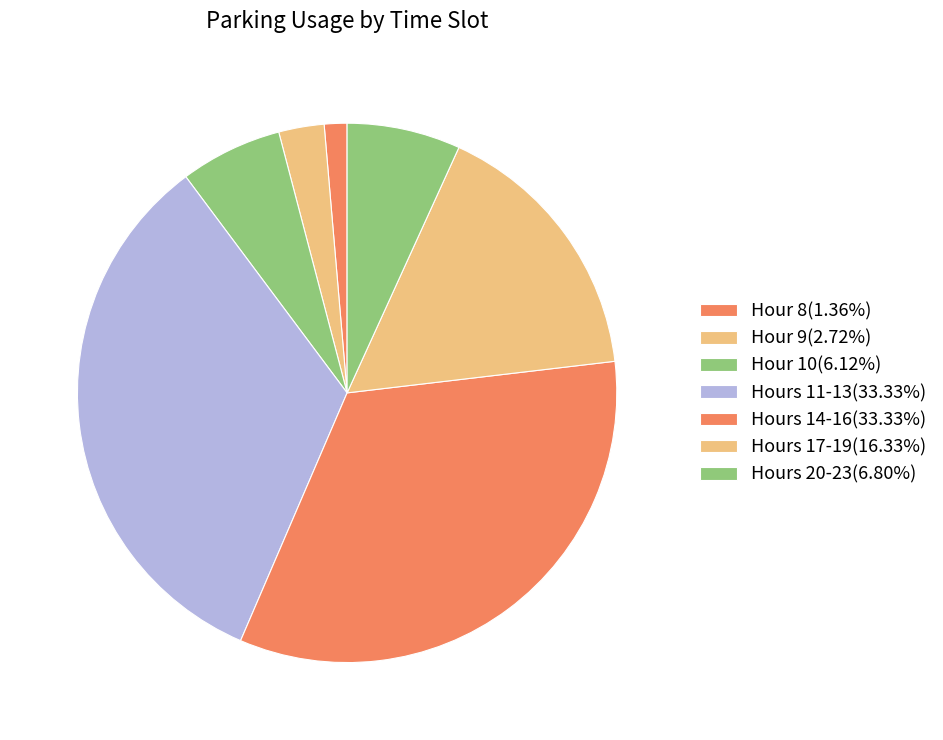

How many slices are in this pie chart?

7